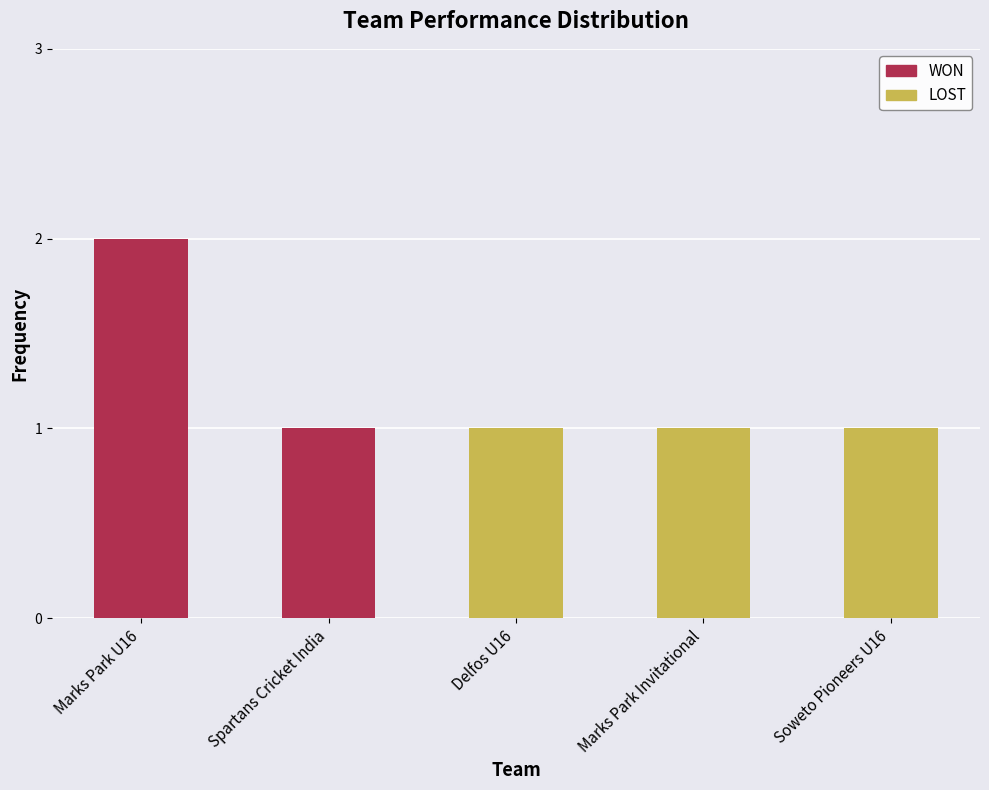

At which category is the sum across all series the highest?

Marks Park U16